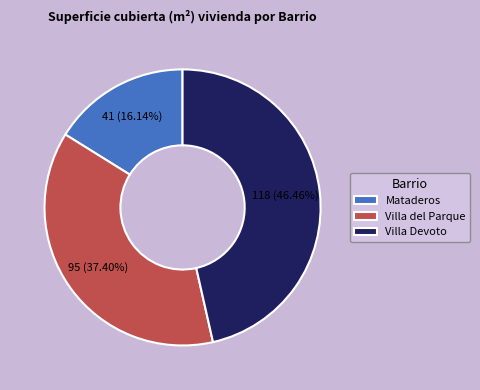

Count the number of slices in the pie.

3